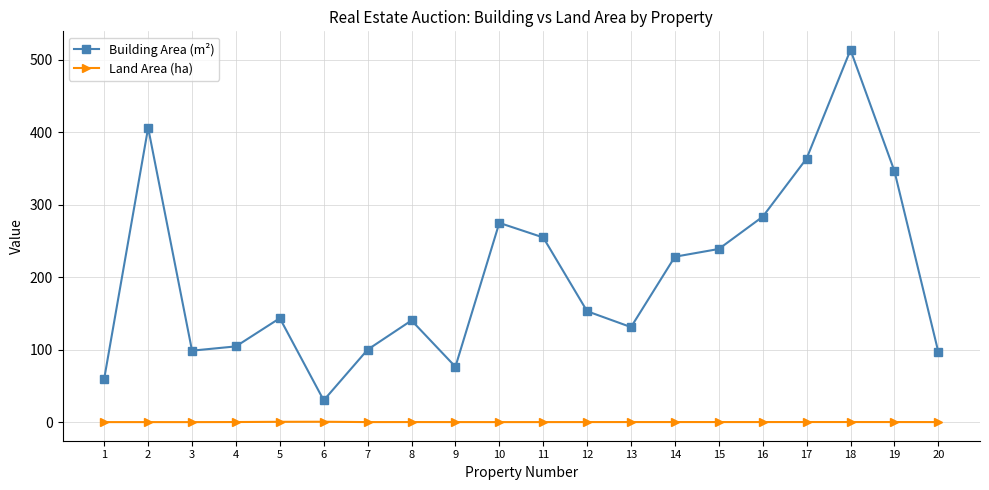

Is this an area chart (filled region under the line)?

No